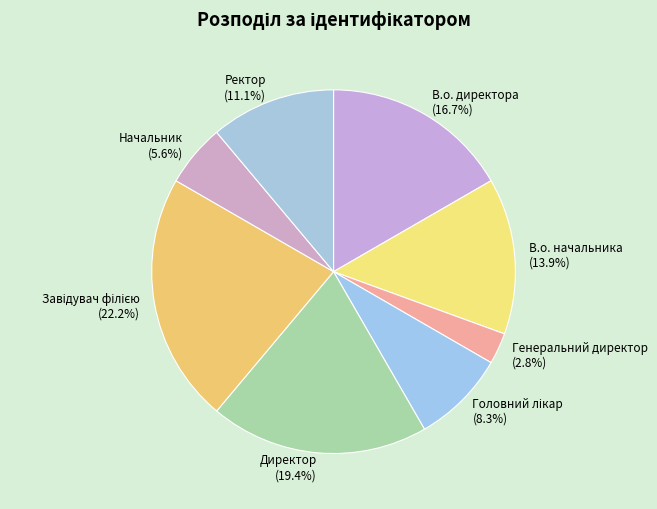

What portion of the pie excludes Генеральний директор?

97.2%